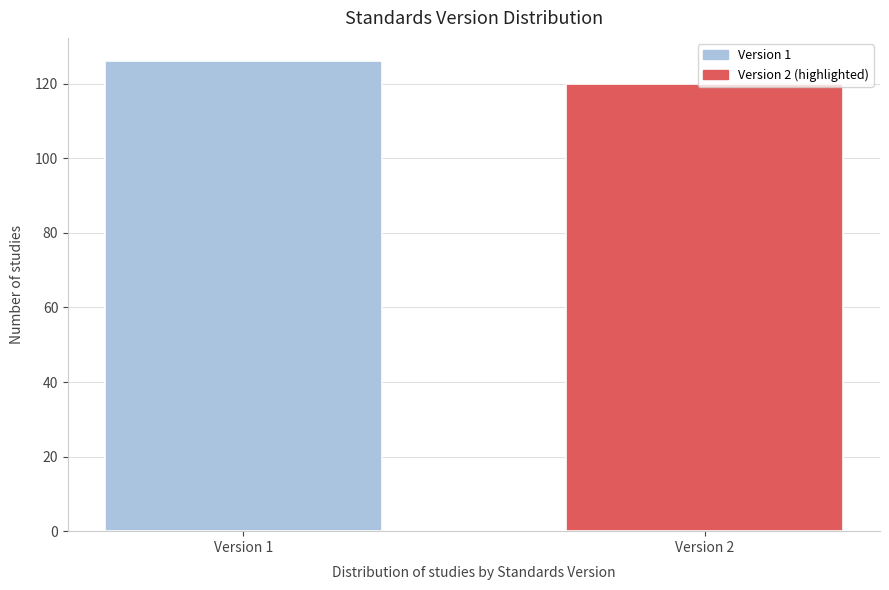

What is the change in value from Version 1 to Version 2?

-6